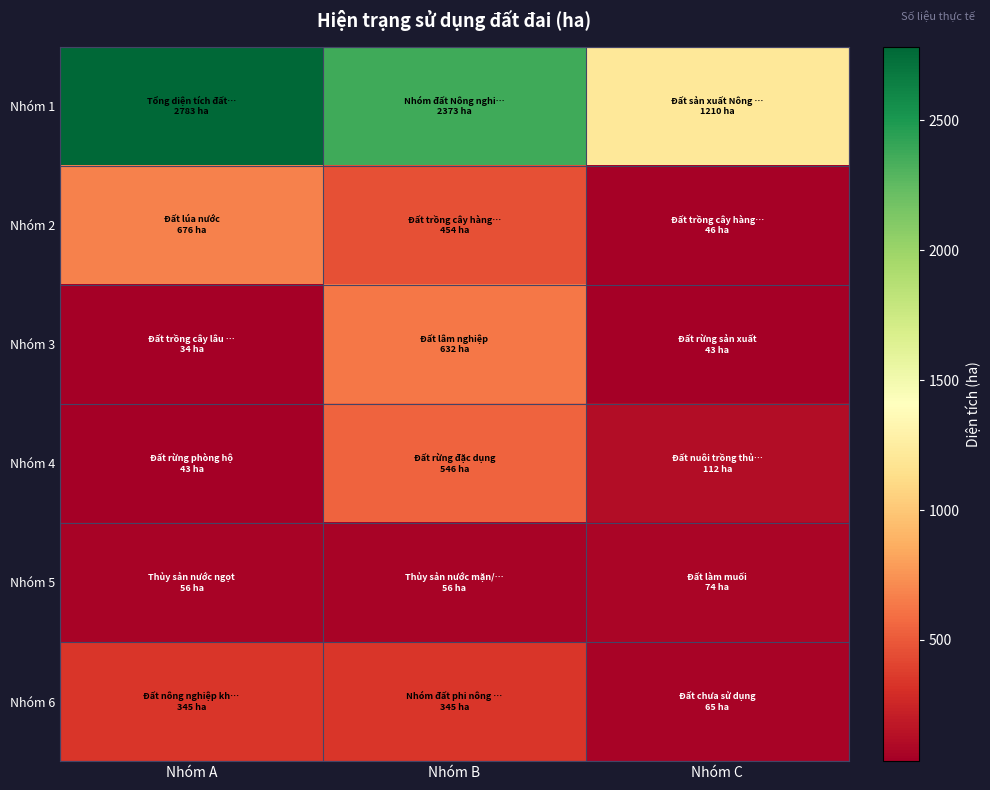

What is the difference between the highest and lowest values at Nhóm A?

2749